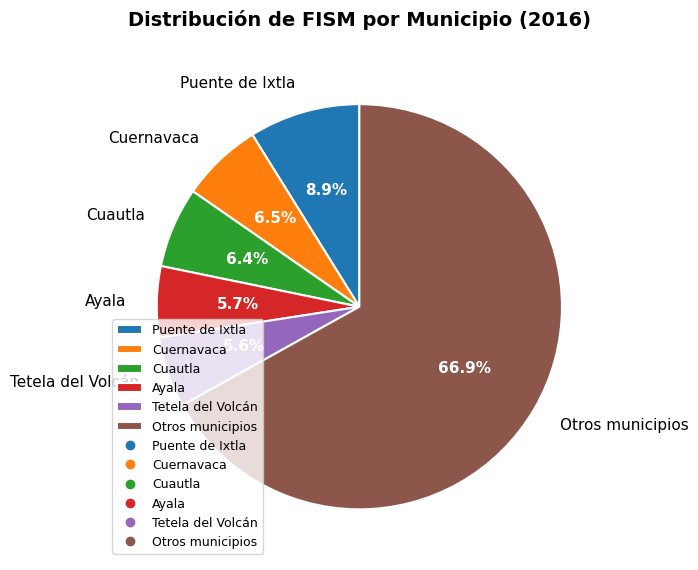

Which has a higher value, Ayala or Puente de Ixtla?

Puente de Ixtla